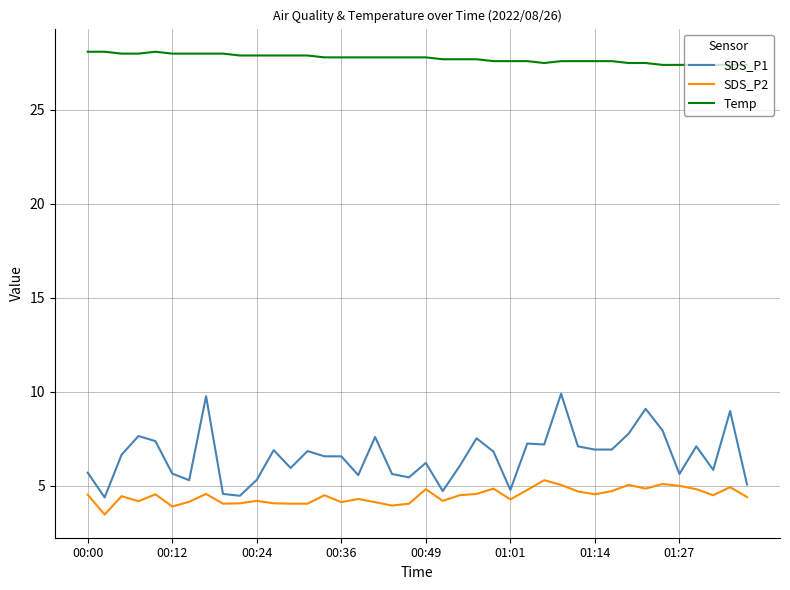

Which series has the largest total across all categories?

Temp